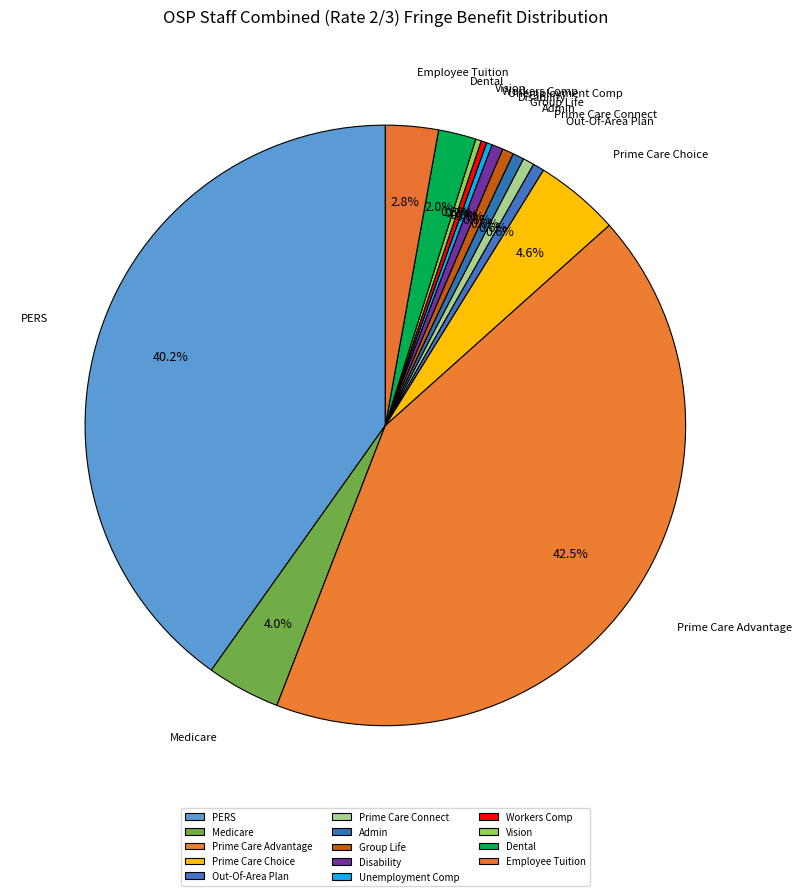

To the nearest percent, what is the combined percentage of Group Life and Vision?

1%